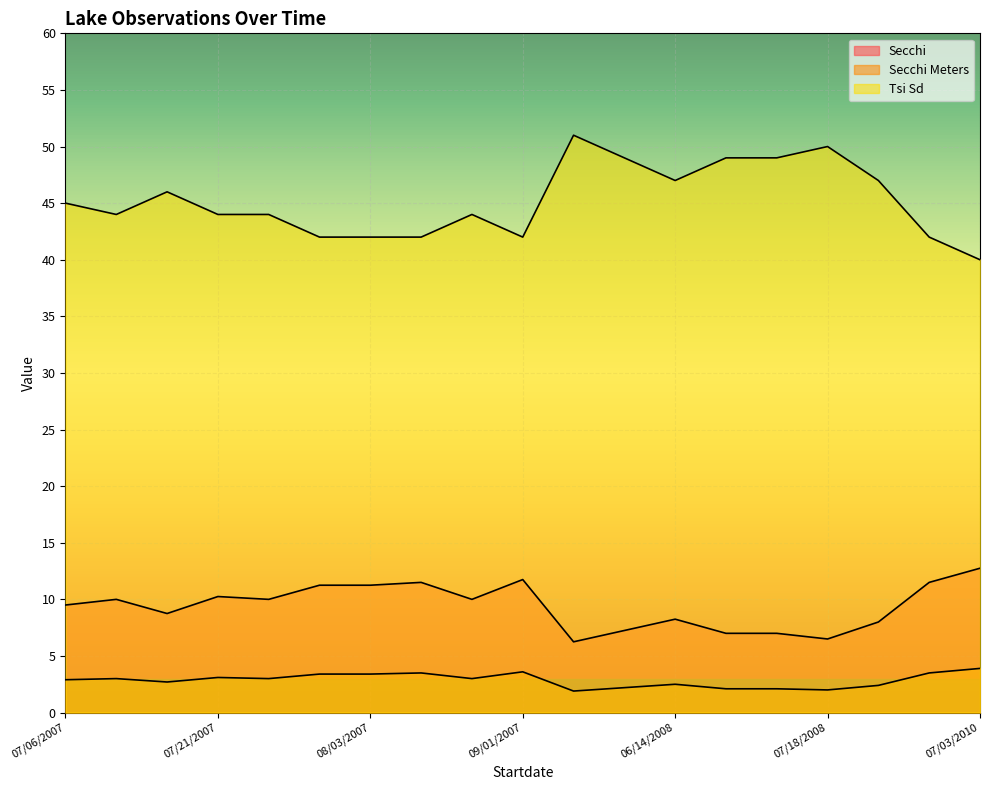

What is the average value of the Secchi series?

9.4